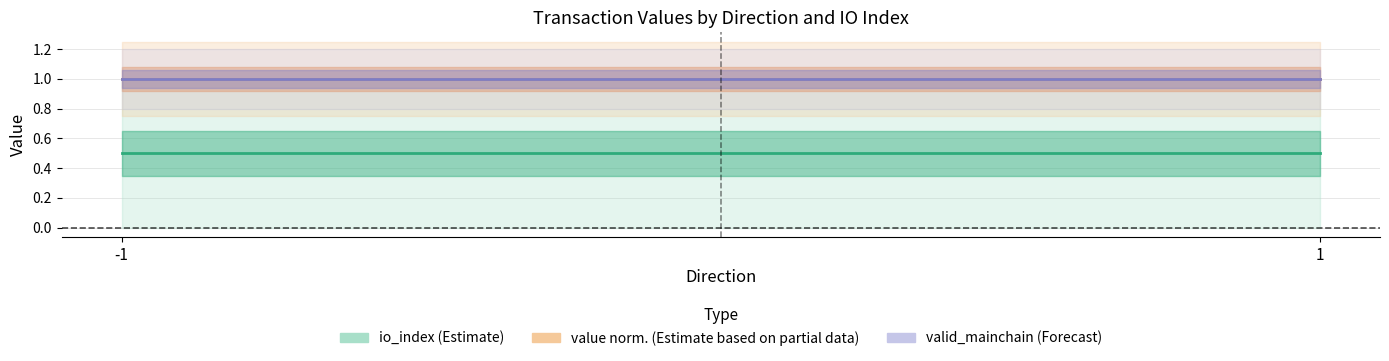

Reading left to right, extract all data points from this chart.

io_index (Estimate): -1=0.5	1=0.5
value / max(value) (Estimate based on partial data): -1=1.0	1=1.0
valid_mainchain (Forecast): -1=1.0	1=1.0